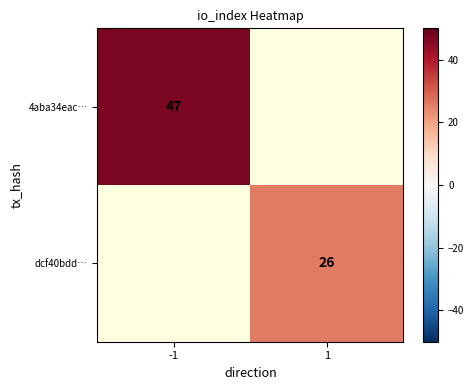

True or false: 4aba34eac… has a value of 47 at -1.

True